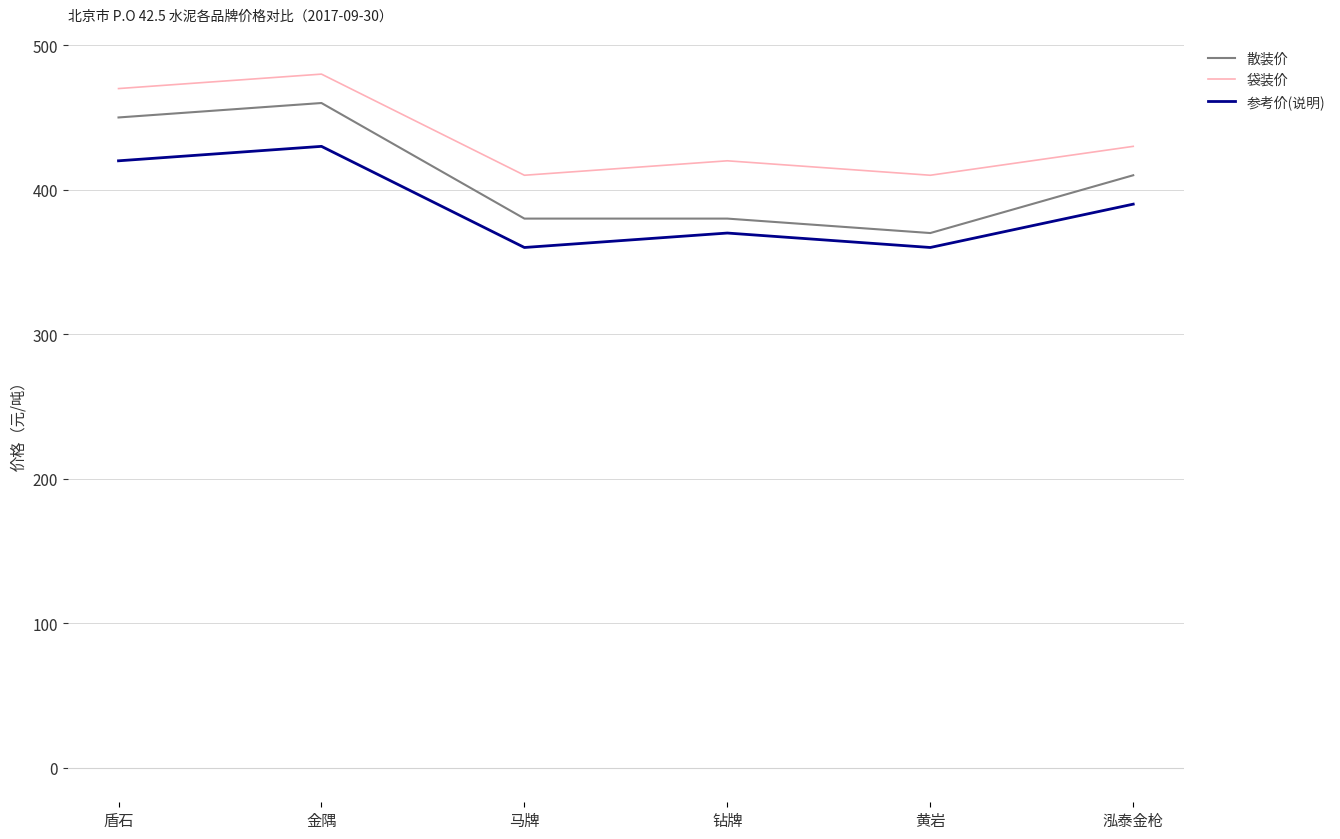

What is the smallest value displayed?

360